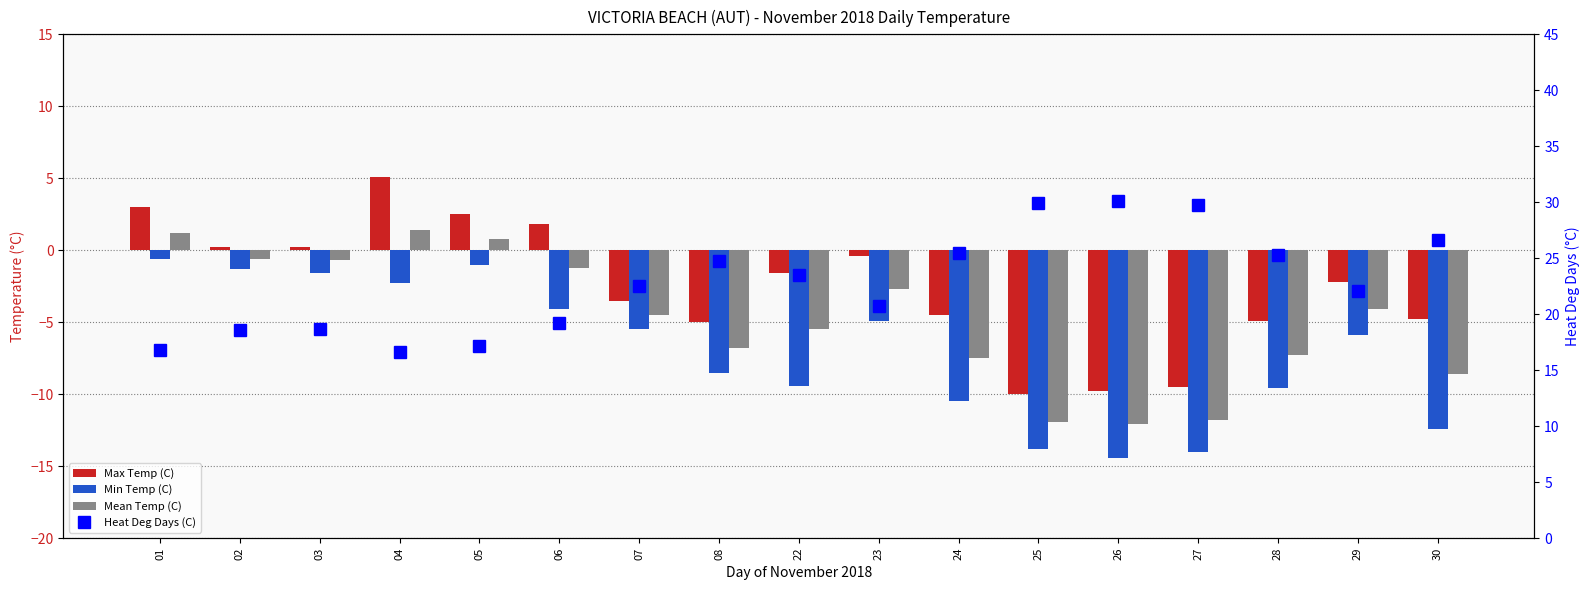

True or false: Max Temp (C) has a value of 0.3 at 03.

False